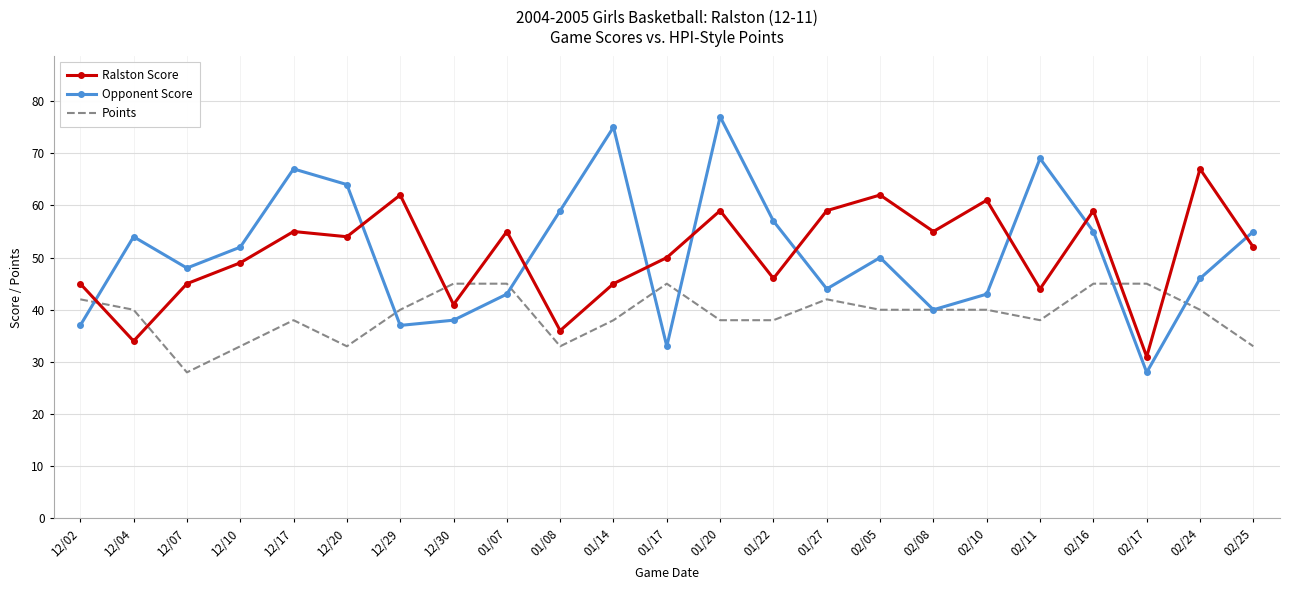

What is the difference between the maximum and minimum values in the Ralston Score series?

36